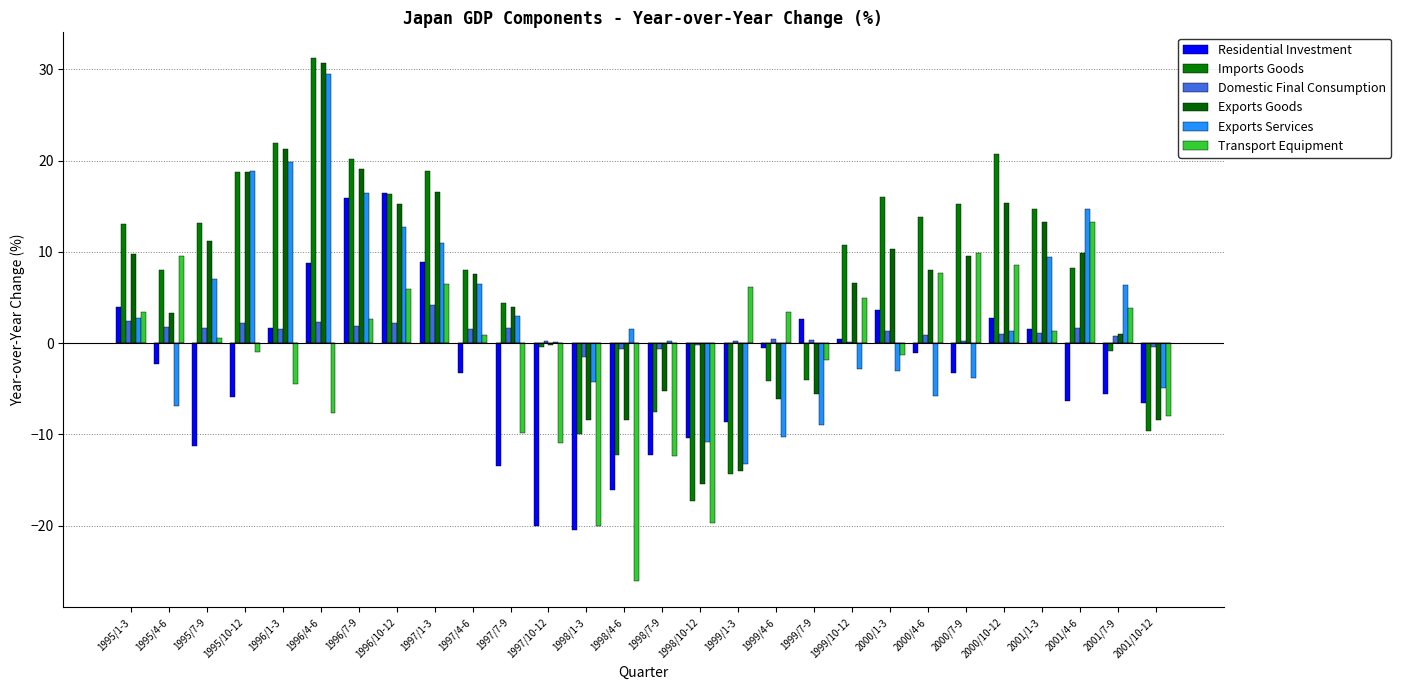

What is the maximum value shown in the chart?

31.2